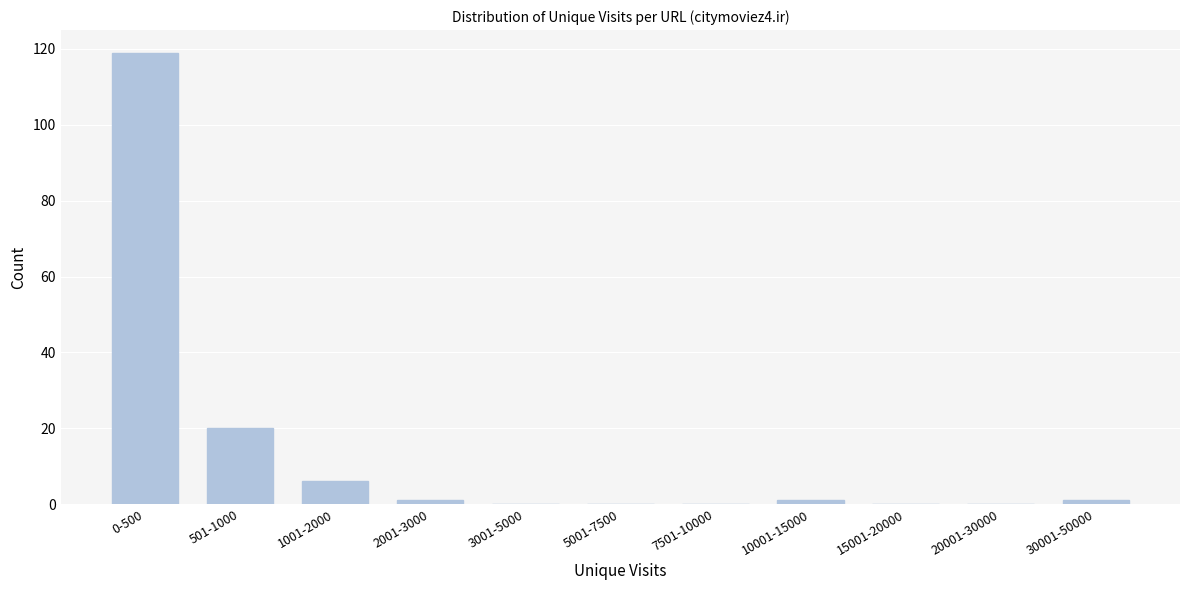

Reading left to right, what are all the values shown in this chart?

0-500=119	501-1000=20	1001-2000=6	2001-3000=1	3001-5000=0	5001-7500=0	7501-10000=0	10001-15000=1	15001-20000=0	20001-30000=0	30001-50000=1